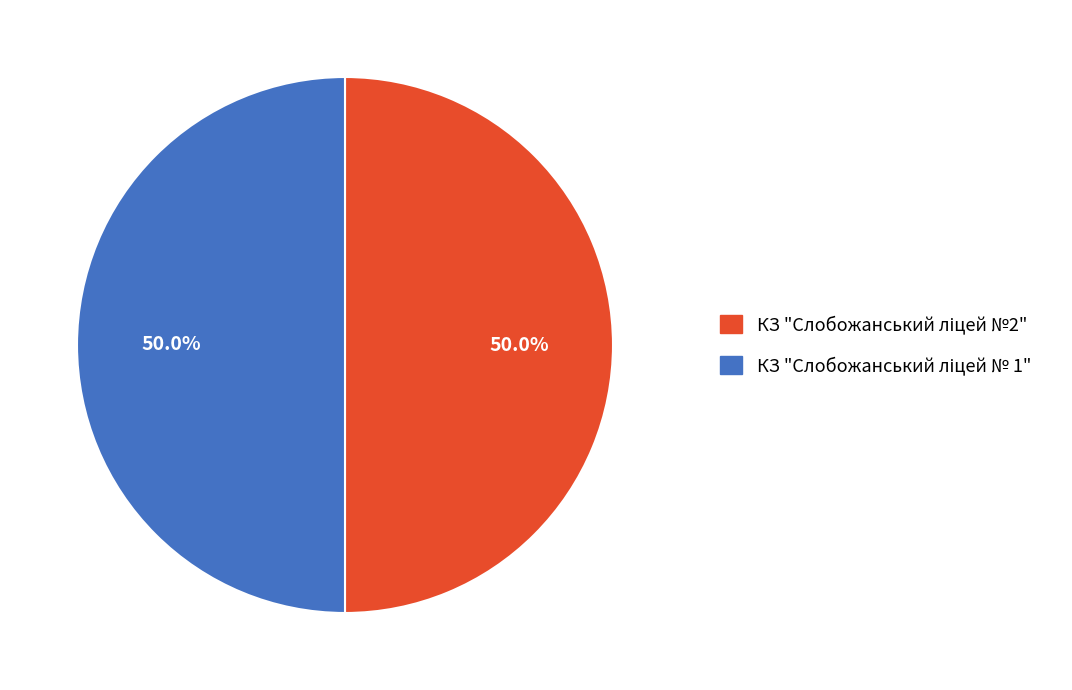

To the nearest percent, what percentage of the pie is КЗ "Слобожанський ліцей № 1"?

50%